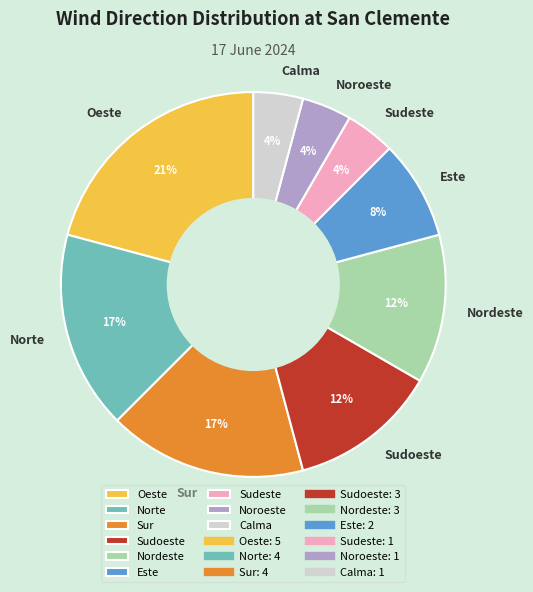

Is the sum of Norte and Este greater than half?

No